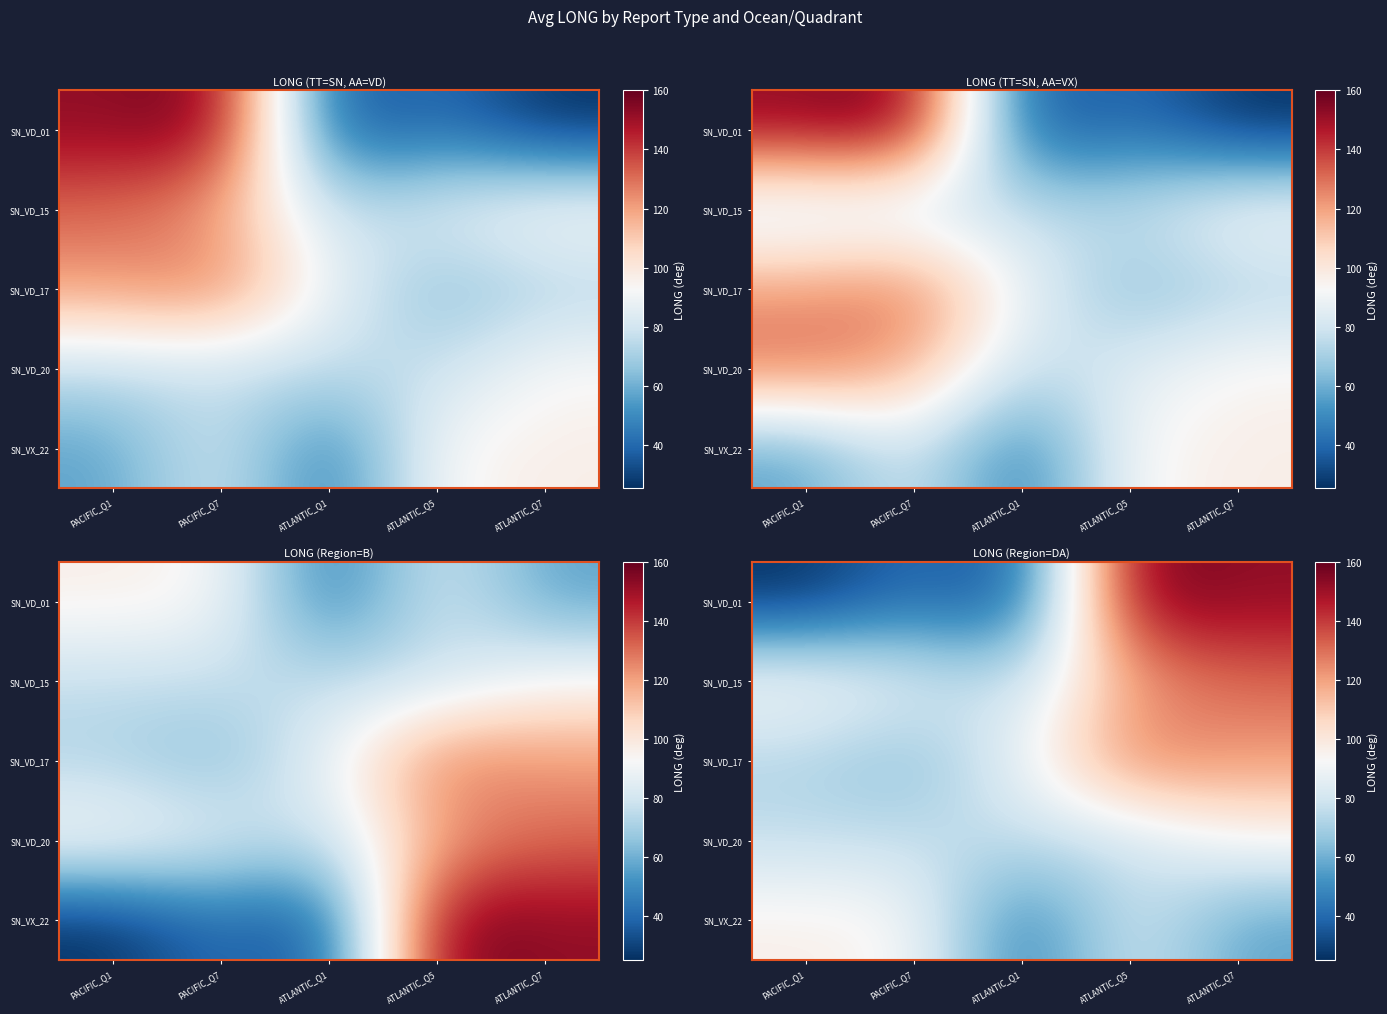

How many data points does each series have?

5